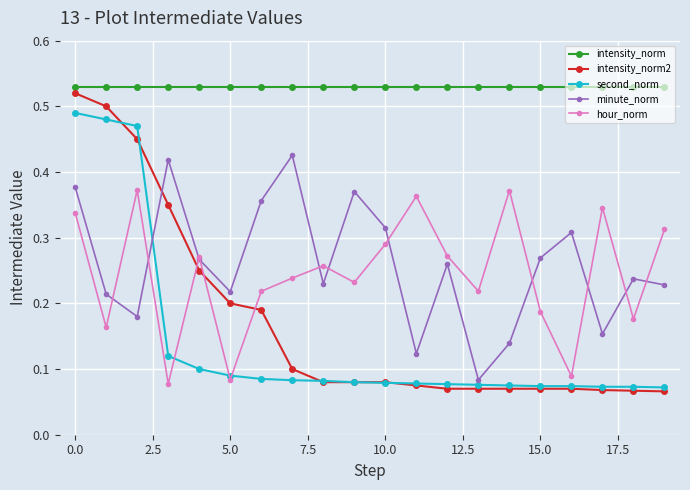

Which series has the widest spread of values?

intensity_norm2